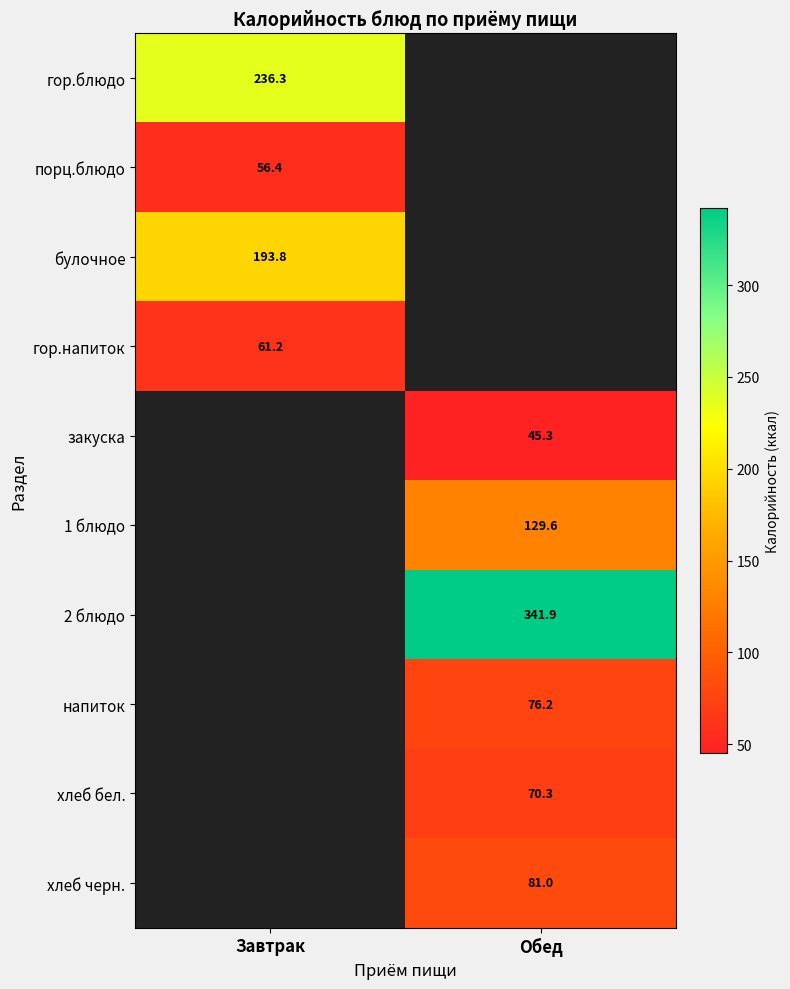

Between Завтрак and Обед, which is larger?

Обед